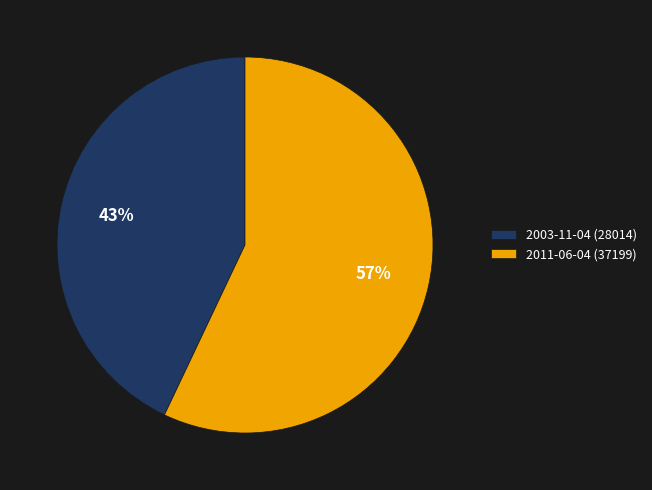

Which slice is the smallest?

2003-11-04 (28014)